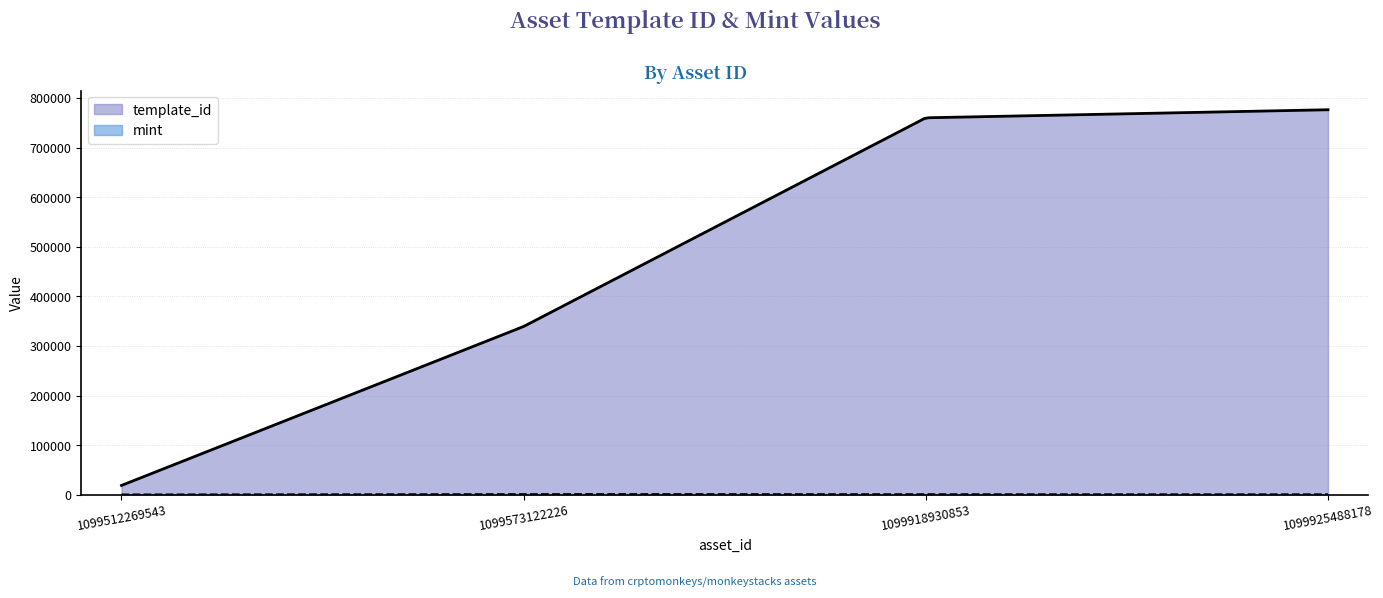

What is the difference between the highest and lowest values at 1099925488178?

775636